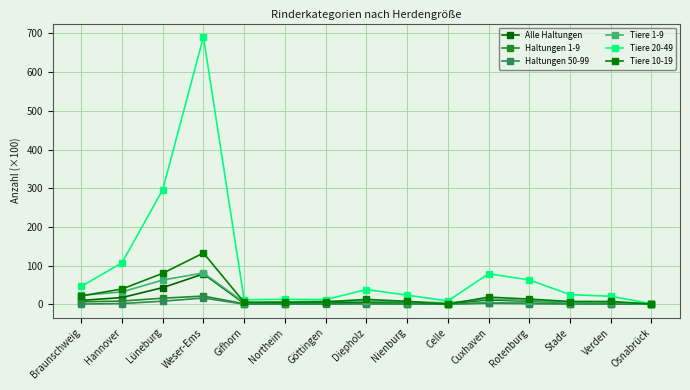

Rank the series by their maximum value, from highest to lowest.

Tiere 20-49, Tiere 10-19, Tiere 1-9, Alle Haltungen, Haltungen 1-9, Haltungen 50-99